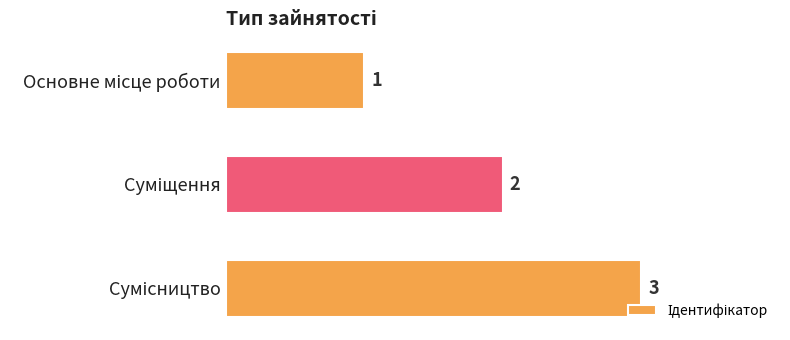

What is the value of the 1st bar from the top?

1